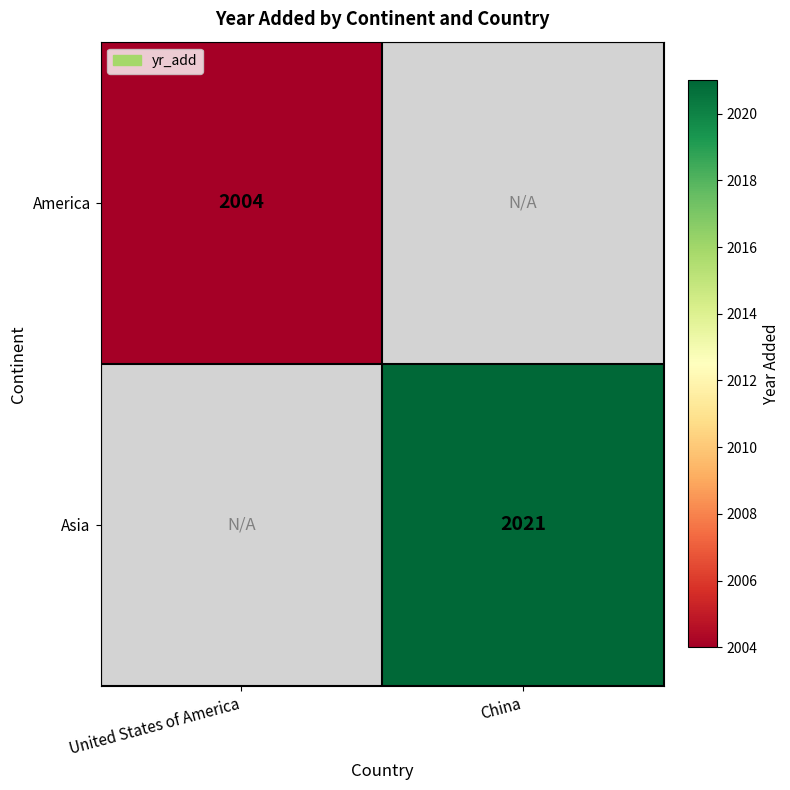

Is it true that America equals 3009 at United States of America?

False